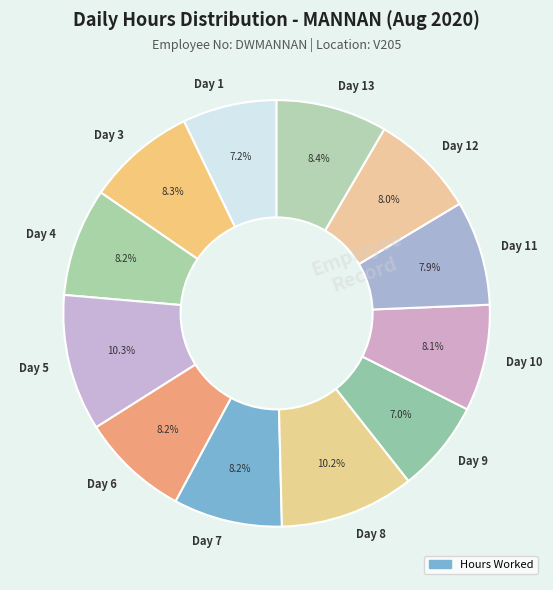

To the nearest percent, what portion does Day 10 represent?

8%